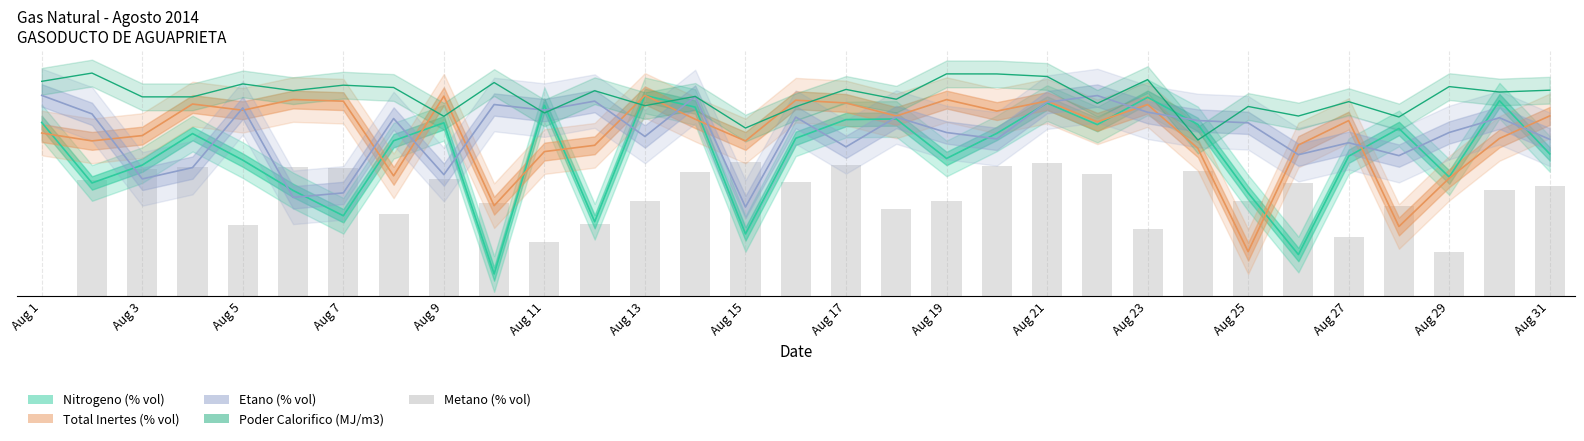

Reading right to left, what are all the values shown in this chart?

Nitrogeno (% vol): 3.2	4.4	2.7	3.8	3.1	0.9	2.3	3.8	4.5	3.8	4.3	3.6	3.1	4.0	4.0	3.5	1.4	4.2	4.5	1.7	4.3	0.5	3.9	3.5	1.8	2.4	3.0	3.6	2.9	2.5	3.9
Total Inertes (% vol): 4.0	3.5	2.6	1.6	3.9	3.4	1.0	3.3	4.3	3.9	4.4	4.1	4.4	4.0	4.3	4.4	3.5	4.0	4.5	3.4	3.2	2.0	4.5	2.7	4.4	4.4	4.2	4.3	3.6	3.5	3.7
Etano (% vol): 3.5	4.0	3.7	3.2	3.4	3.2	3.9	3.9	4.1	4.5	4.3	3.5	3.7	4.0	3.3	4.0	2.0	4.5	3.6	4.4	4.2	4.3	2.7	4.0	2.3	2.2	4.2	2.9	2.6	4.1	4.5
Poder Calorifico (MJ/m3): 4.6	4.6	4.7	4.0	4.4	4.0	4.3	3.5	4.9	4.3	4.9	5.0	5.0	4.4	4.6	4.2	3.8	4.5	4.3	4.6	4.1	4.8	4.0	4.7	4.7	4.6	4.8	4.5	4.5	5.0	4.8
Metano (% vol): 2.5	2.4	1.0	2.0	1.3	2.5	2.1	2.8	1.5	2.7	3.0	2.9	2.1	1.9	2.9	2.6	3.0	2.8	2.1	1.6	1.2	2.1	2.6	1.8	2.9	2.9	1.6	2.9	2.9	2.6	0.0